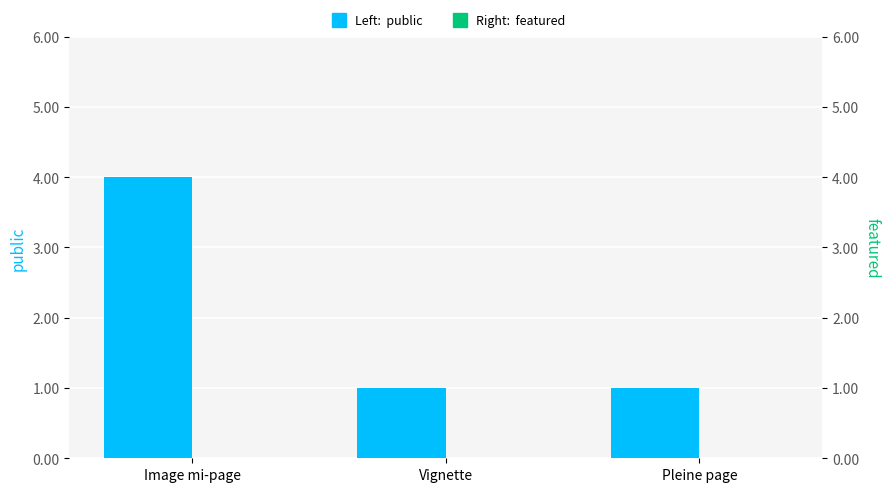

List the labels in order of featured value, smallest first.

Image mi-page, Vignette, Pleine page